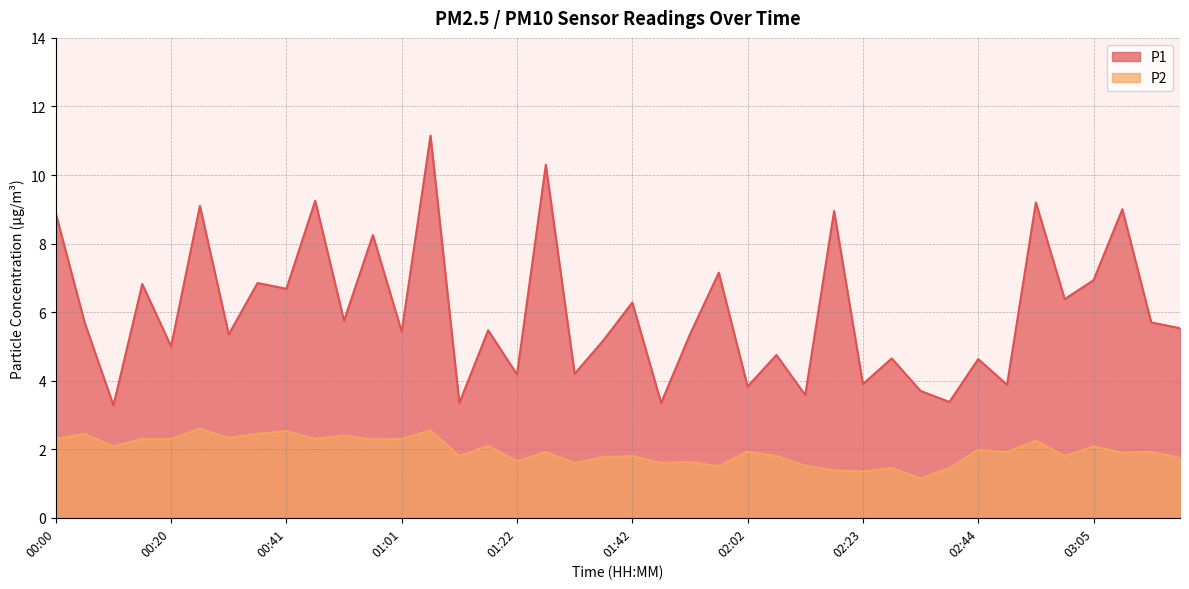

True or false: P1 has more than 1 interior local peaks.

True